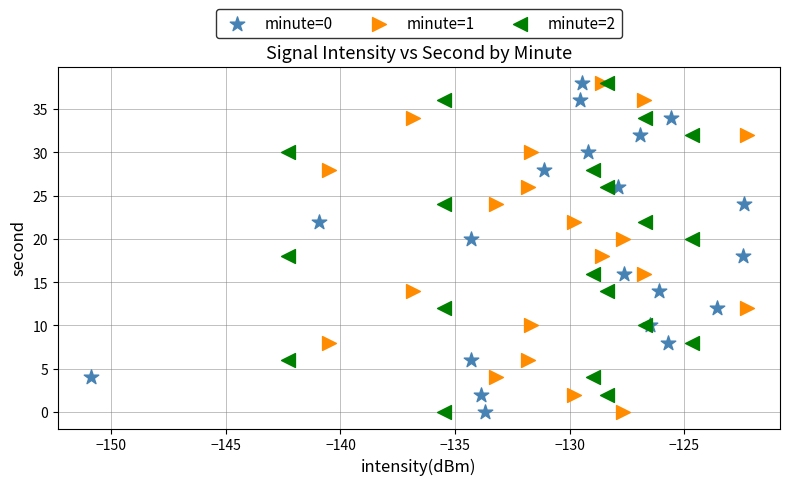

What are all the series names shown in the legend?

minute=0, minute=1, minute=2